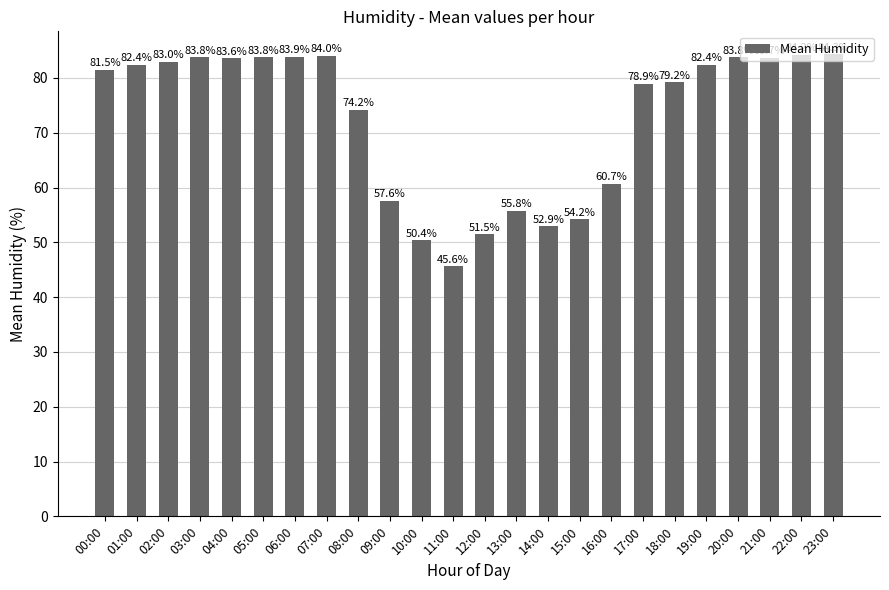

True or false: the data shows 23.1 at 02:00.

False